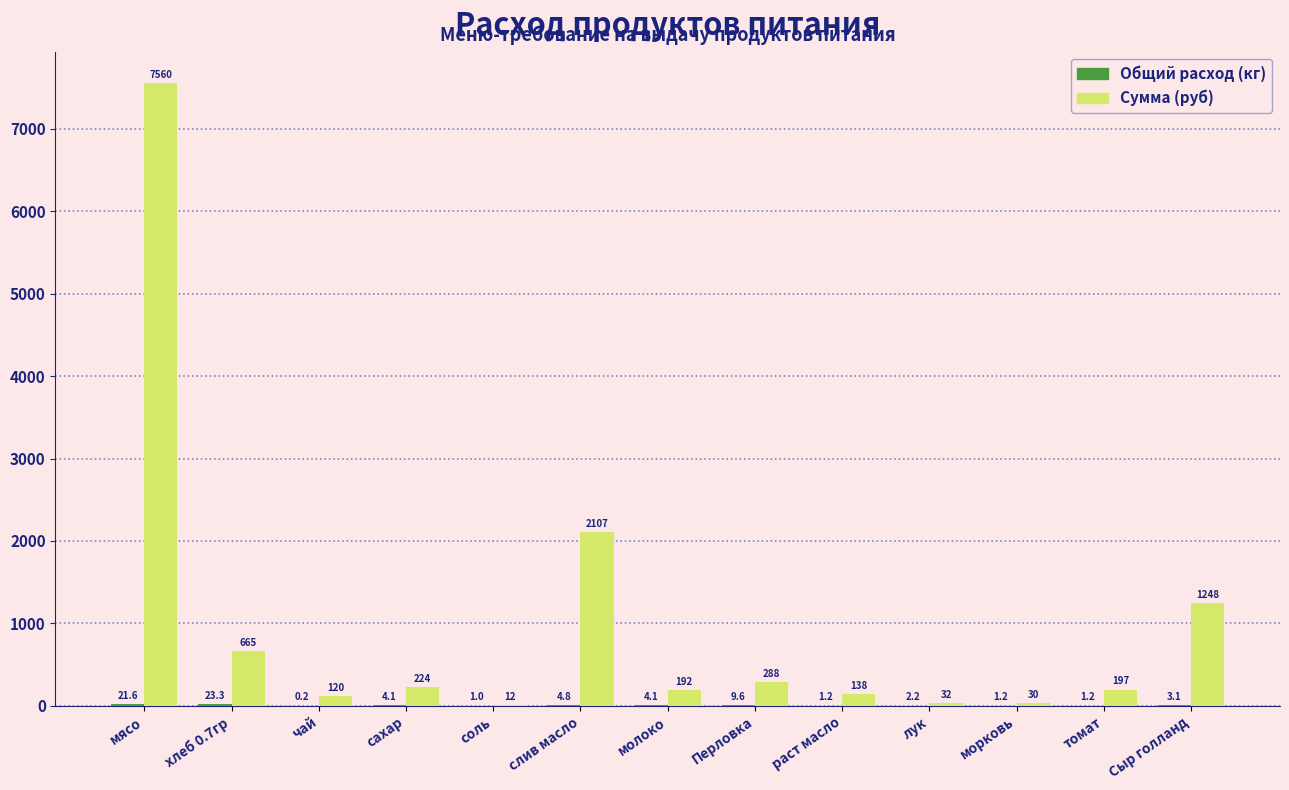

At which category is the sum across all series the highest?

мясо